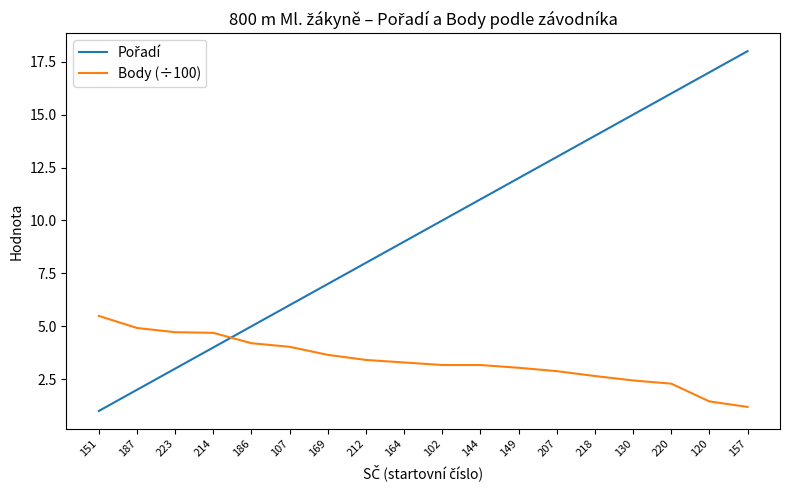

What is the difference between the maximum and minimum values in the Body (÷100) series?

4.3